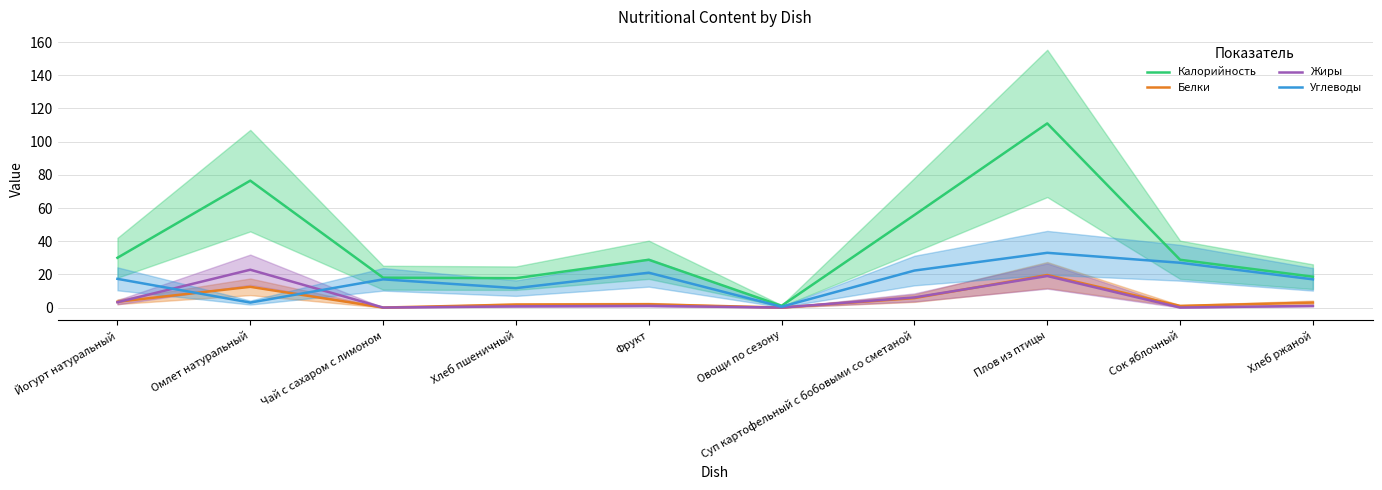

How many distinct data groups are displayed?

4